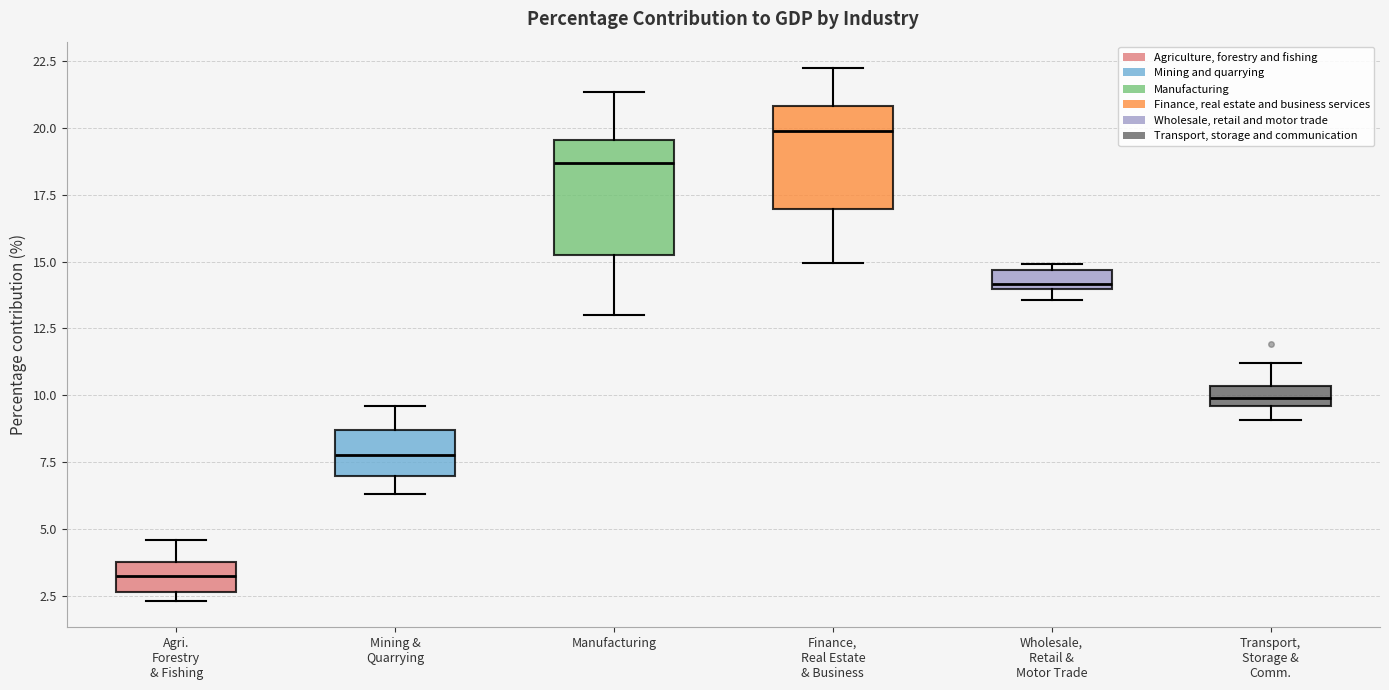

Which box has the highest median line?

Finance, Real Estate & Business